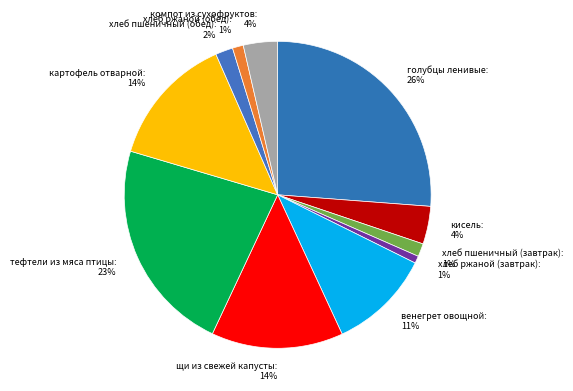

Is хлеб ржаной (завтрак) the majority of the pie?

No